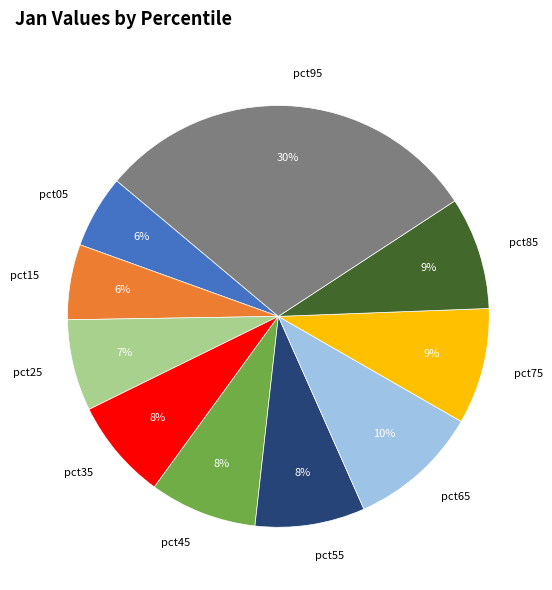

To the nearest percent, what is the difference between the largest and smallest slice percentages?

24%